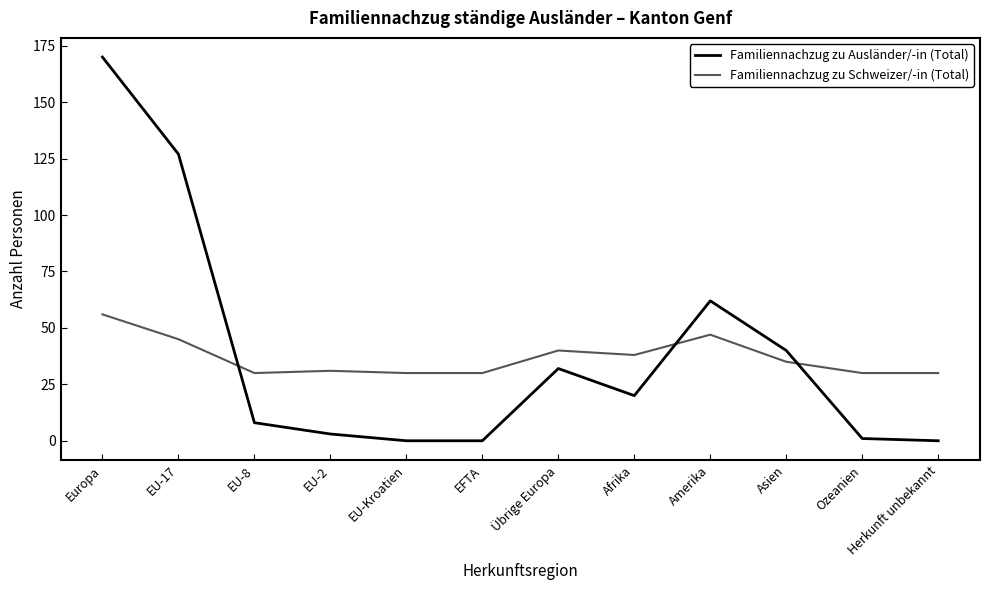

Reading left to right, extract all data points from this chart.

Familiennachzug zu Ausländer/-in (Total): Europa=170	EU-17=127	EU-8=8	EU-2=3	EU-Kroatien=0	EFTA=0	Übrige Europa=32	Afrika=20	Amerika=62	Asien=40	Ozeanien=1	Herkunft unbekannt=0
Familiennachzug zu Schweizer/-in (Total): Europa=56	EU-17=45	EU-8=30	EU-2=31	EU-Kroatien=30	EFTA=30	Übrige Europa=40	Afrika=38	Amerika=47	Asien=35	Ozeanien=30	Herkunft unbekannt=30